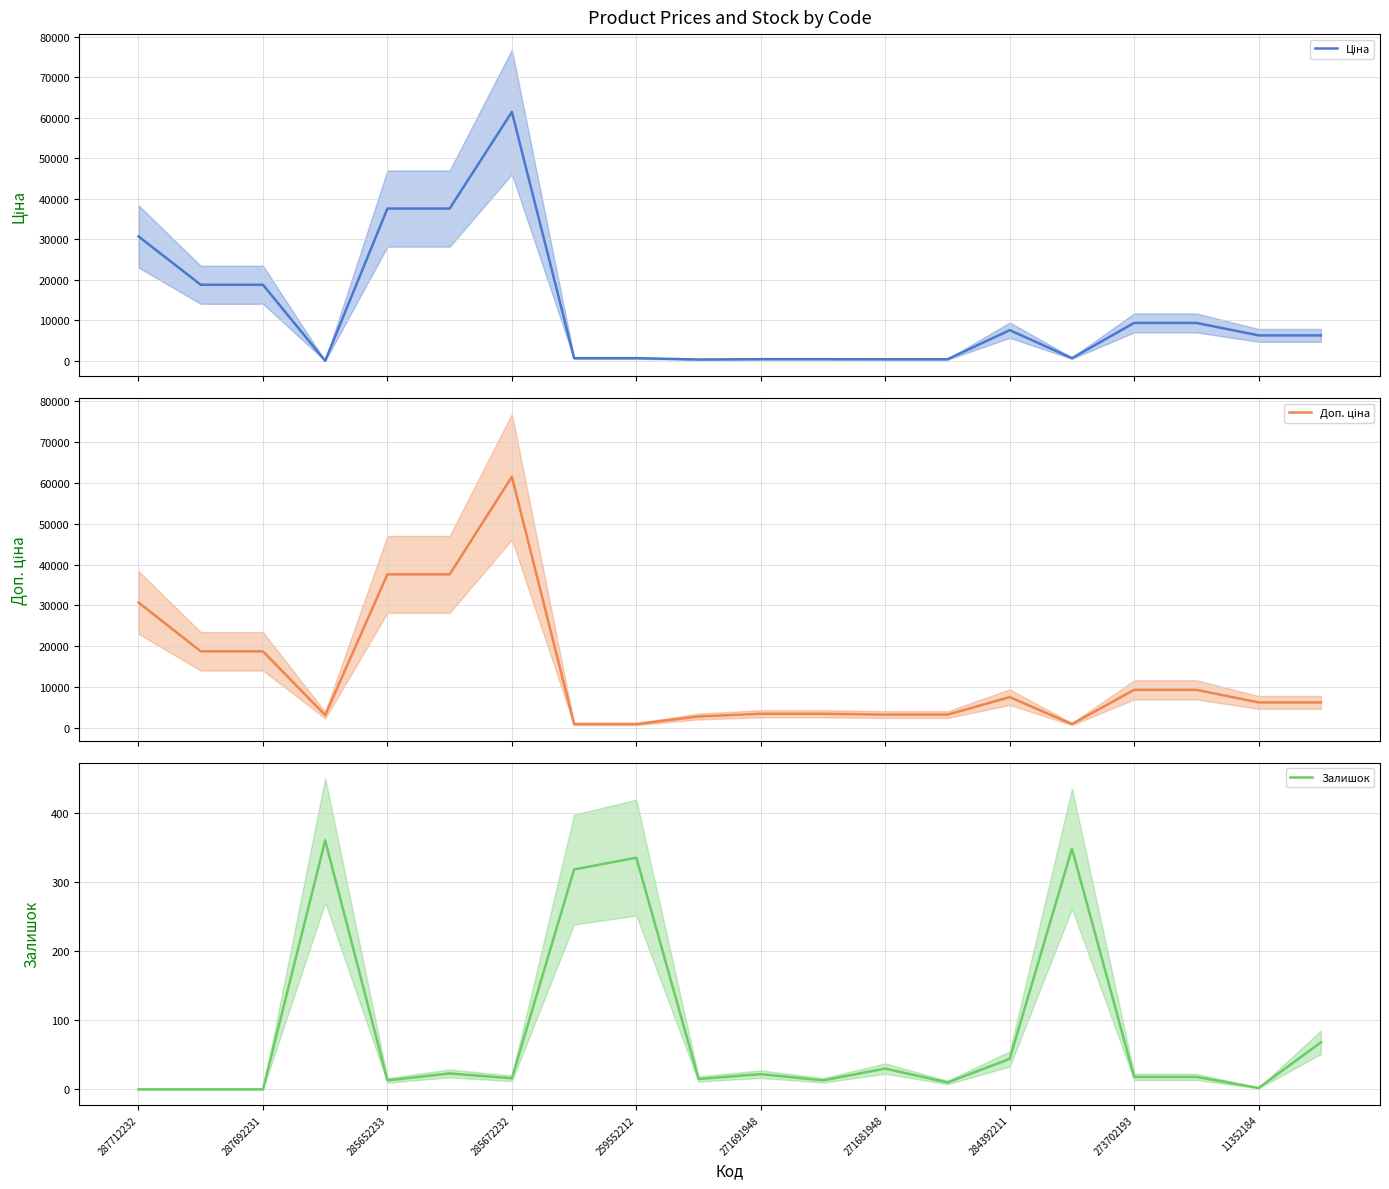

List the series in order of their peak value, lowest first.

Залишок, Ціна, Доп. ціна